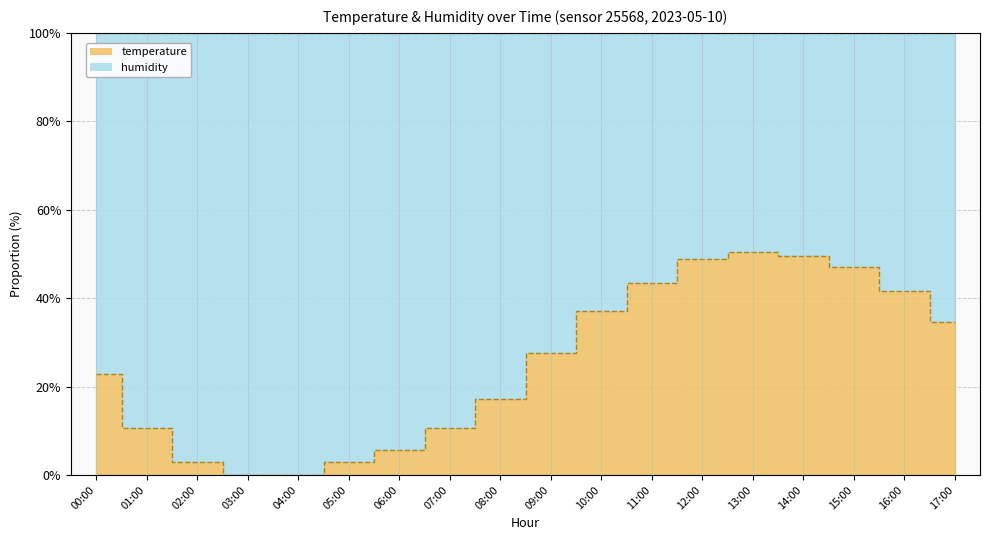

The chart shows a value of 27.7 at 09:00. True or false?

True